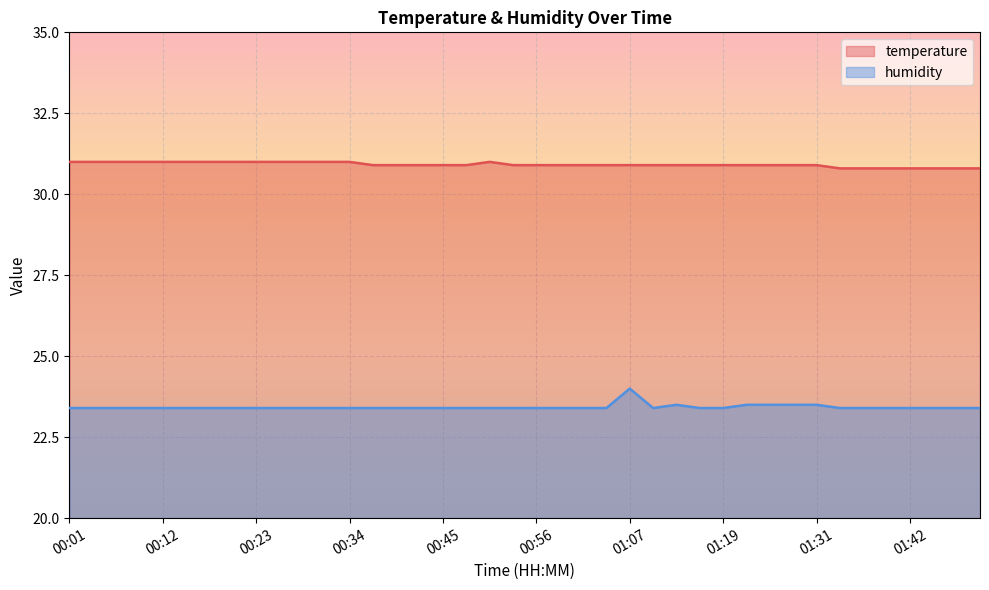

Reading left to right, extract all data points from this chart.

temperature: 31.0	31.0	31.0	31.0	31.0	31.0	31.0	31.0	31.0	31.0	31.0	31.0	31.0	30.9	30.9	30.9	30.9	30.9	31.0	30.9	30.9	30.9	30.9	30.9	30.9	30.9	30.9	30.9	30.9	30.9	30.9	30.9	30.9	30.8	30.8	30.8	30.8	30.8	30.8	30.8
humidity: 23.4	23.4	23.4	23.4	23.4	23.4	23.4	23.4	23.4	23.4	23.4	23.4	23.4	23.4	23.4	23.4	23.4	23.4	23.4	23.4	23.4	23.4	23.4	23.4	24.0	23.4	23.5	23.4	23.4	23.5	23.5	23.5	23.5	23.4	23.4	23.4	23.4	23.4	23.4	23.4